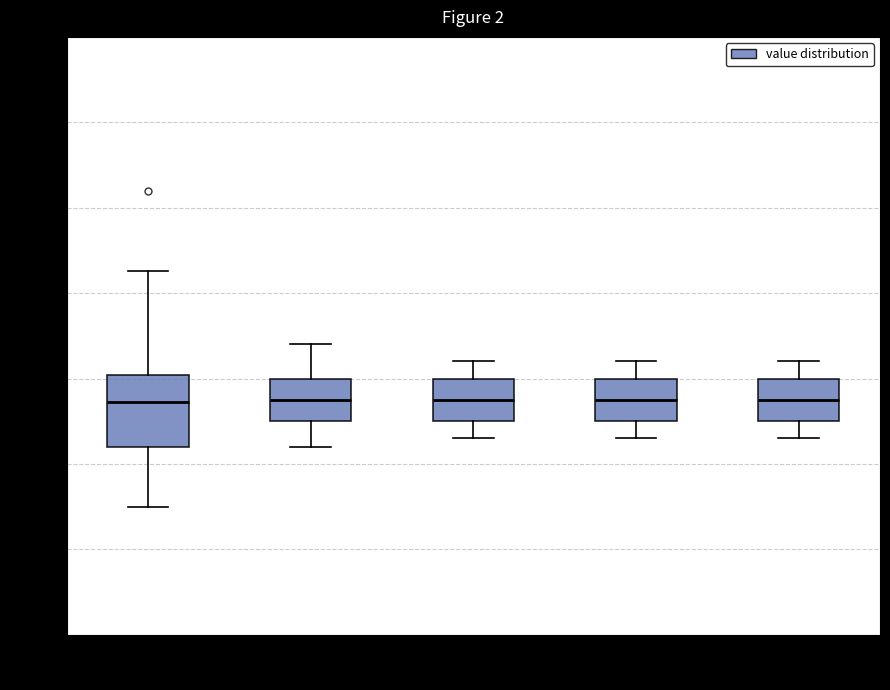

Which box is the tallest, from its lower edge to its upper edge?

00:00-03:59